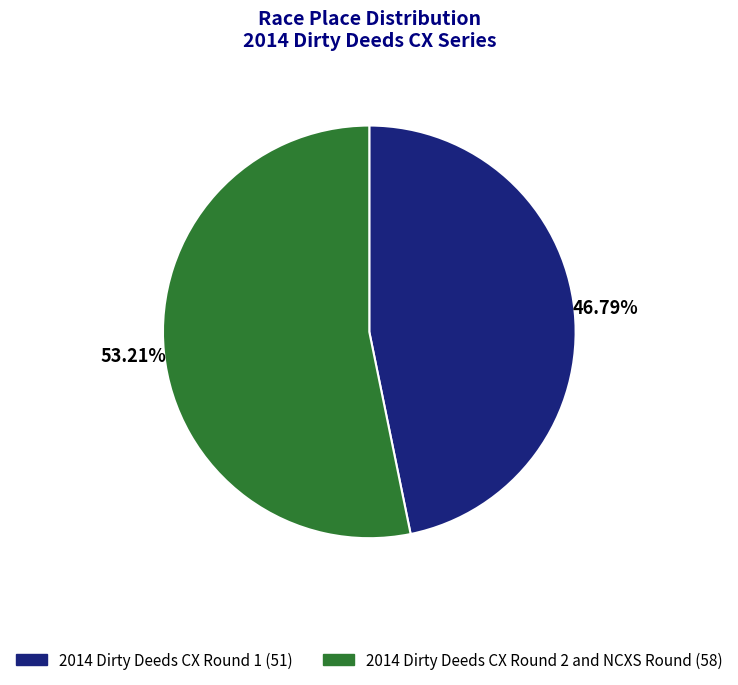

Rank the categories by value from lowest to highest.

2014 Dirty Deeds CX Round 1, 2014 Dirty Deeds CX Round 2 and NCXS Round